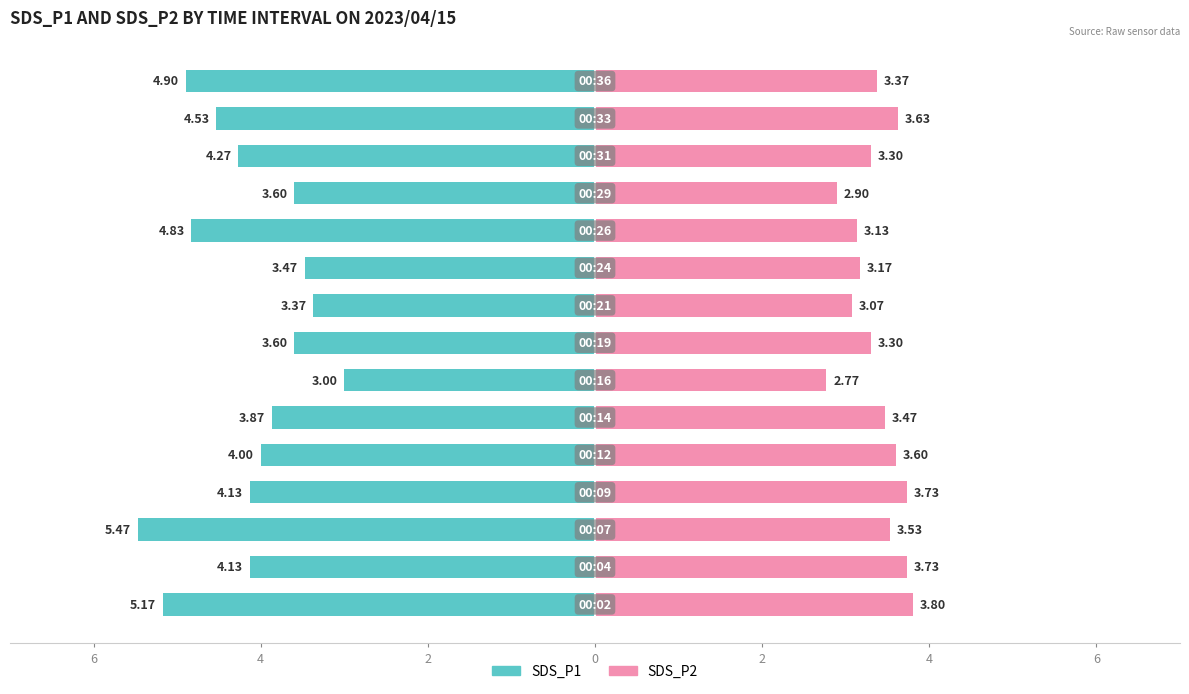

Reading left to right, extract all data points from this chart.

SDS_P1: -5.2	-4.1	-5.5	-4.1	-4.0	-3.9	-3.0	-3.6	-3.4	-3.5	-4.8	-3.6	-4.3	-4.5	-4.9
SDS_P2: 3.8	3.7	3.5	3.7	3.6	3.5	2.8	3.3	3.1	3.2	3.1	2.9	3.3	3.6	3.4